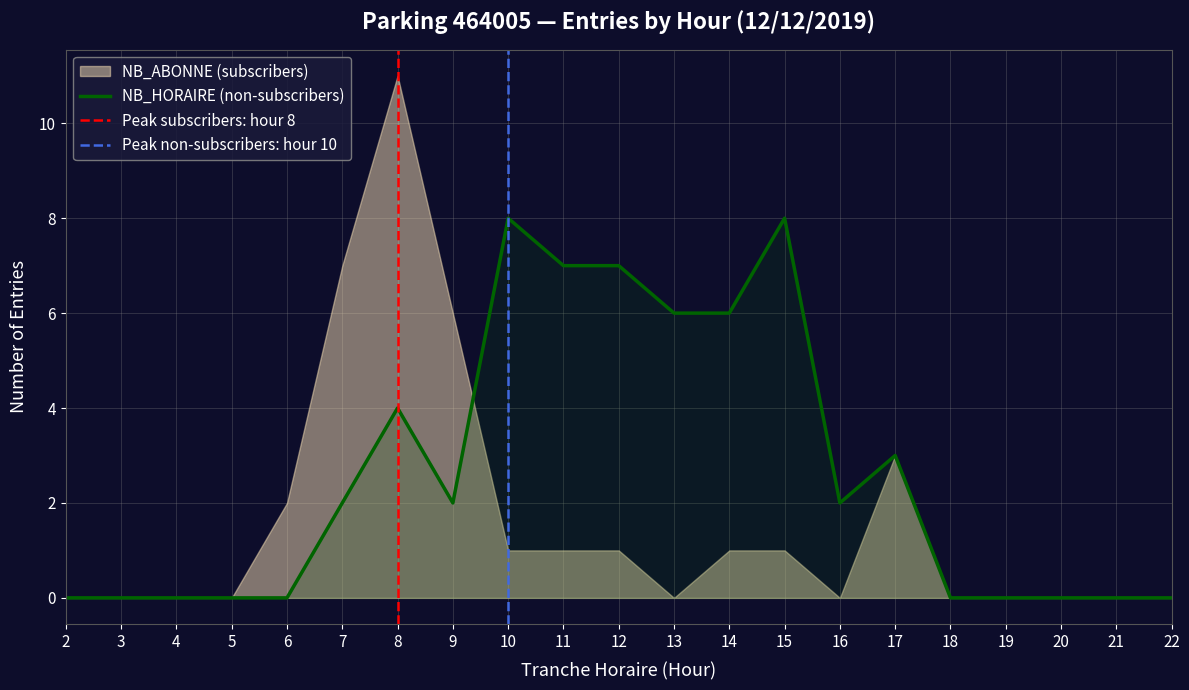

Does the chart display data point markers on the line(s)?

No